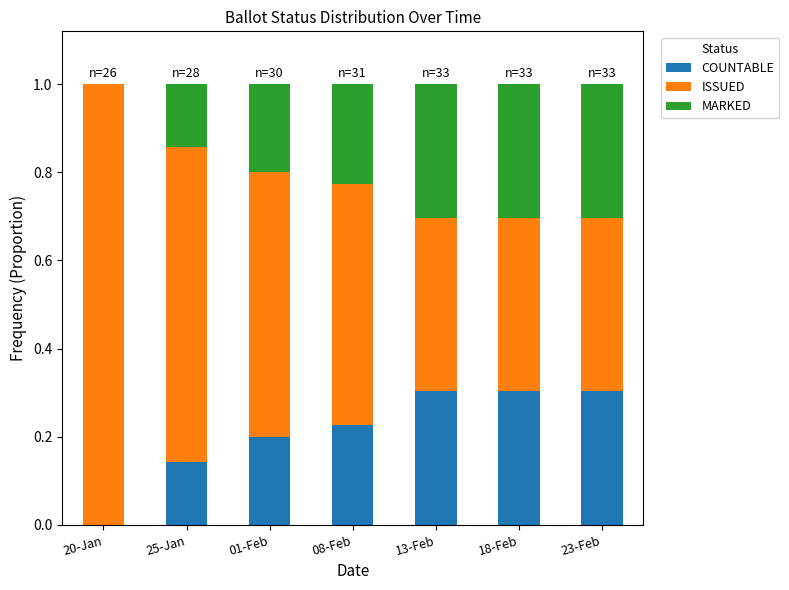

What is the total value across all series at 20-Jan?

1.0